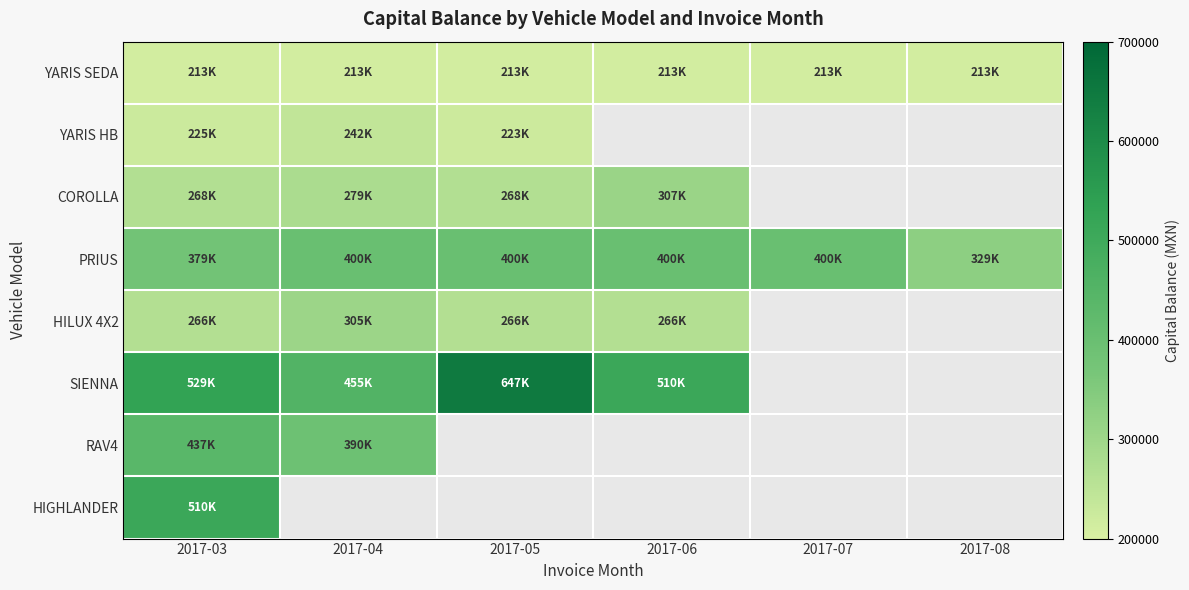

The value of HILUX 4X2 at 2017-06 is 266122.0. True or false?

True